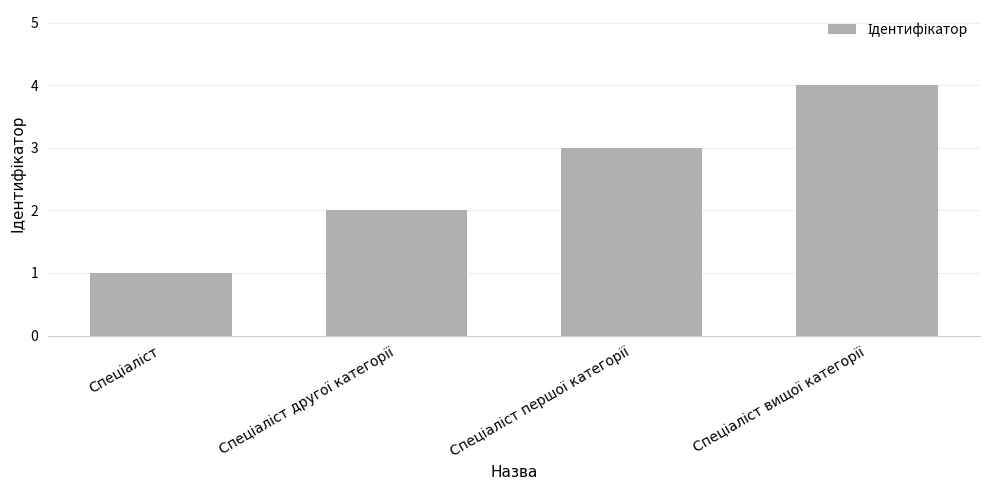

Reading left to right, transcribe all the data shown in this chart.

1	2	3	4